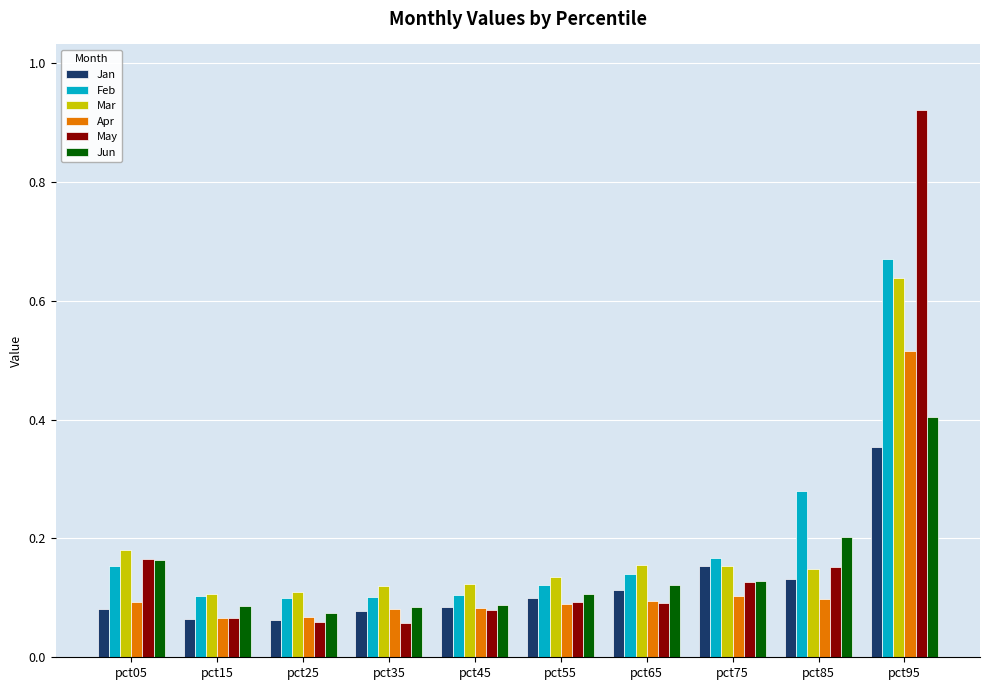

Is the value of Mar at pct05 greater than the value of May at pct25?

Yes